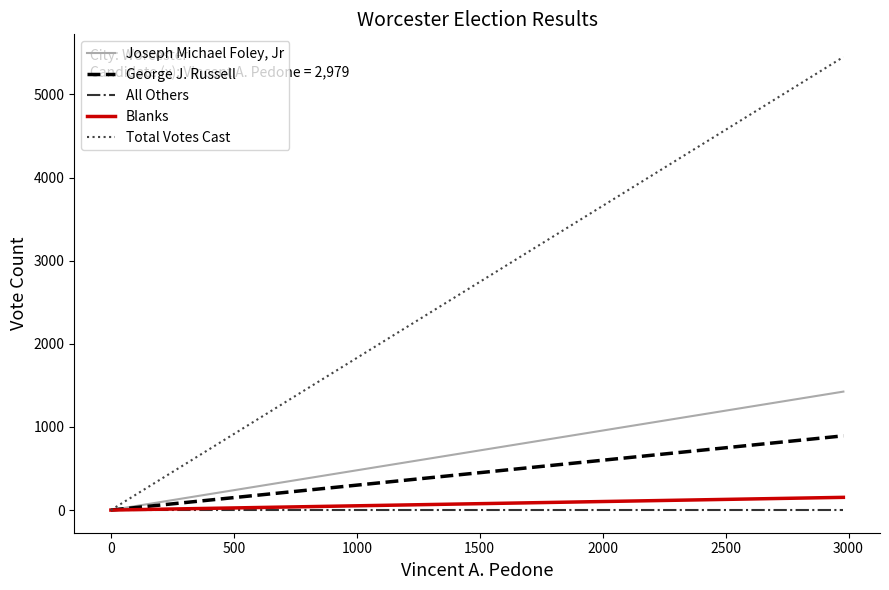

Reading right to left, extract all data points from this chart.

Joseph Michael Foley, Jr: 1425	0
George J. Russell: 893	0
All Others: 0	0
Blanks: 153	0
Total Votes Cast: 5450	0